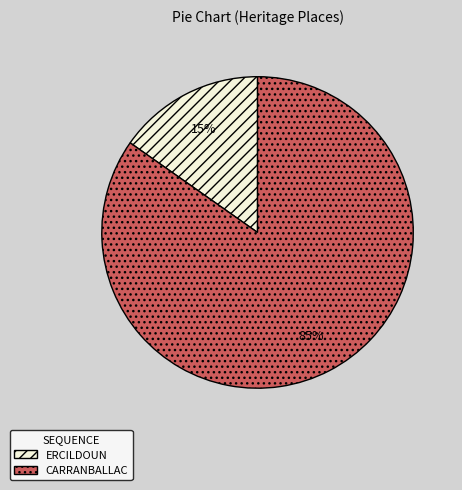

Between ERCILDOUN and CARRANBALLAC, which is larger?

CARRANBALLAC